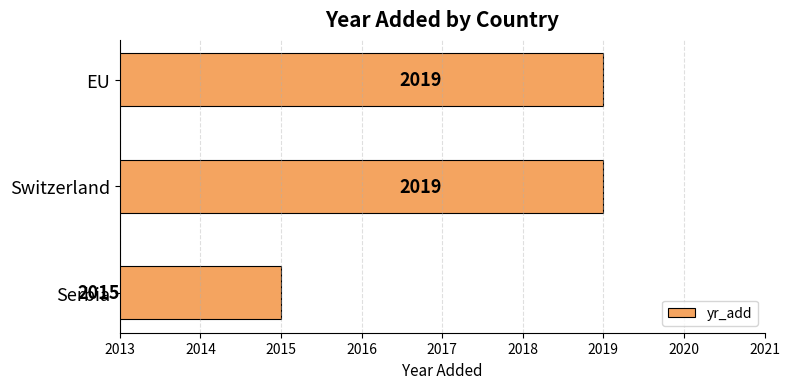

At which label is the value closest to 2017?

Serbia